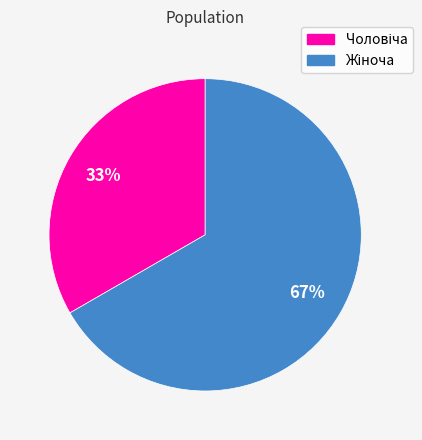

Is there any slice that represents more than half of the pie?

Yes